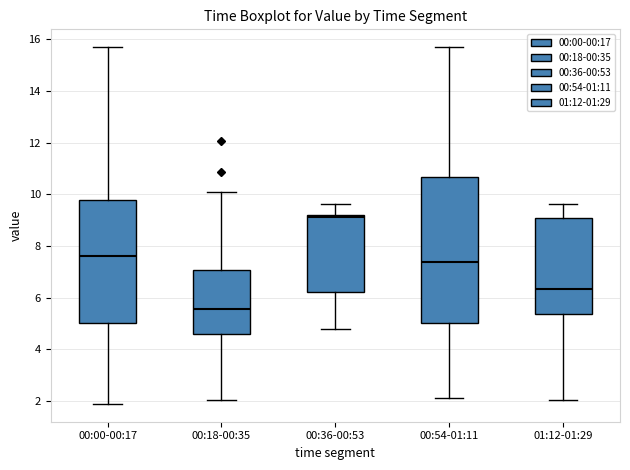

Which box has the highest median line?

00:36-00:53